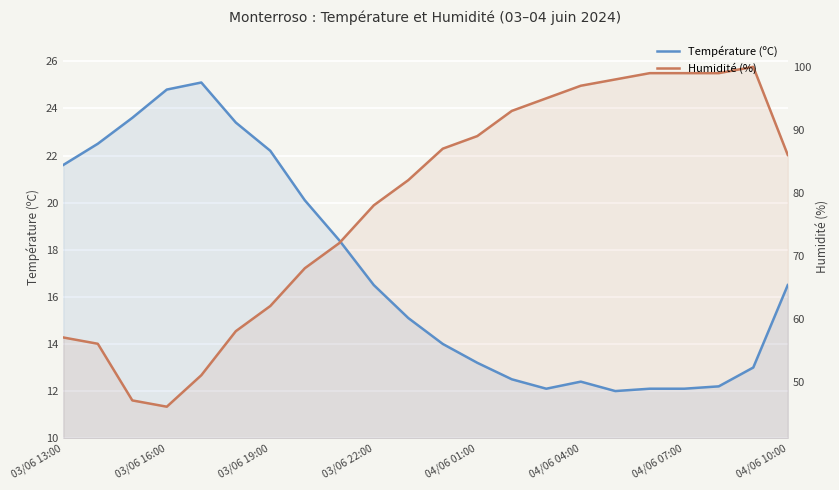

Where does the Température (ºC) series first go above 16?

03/06 13:00